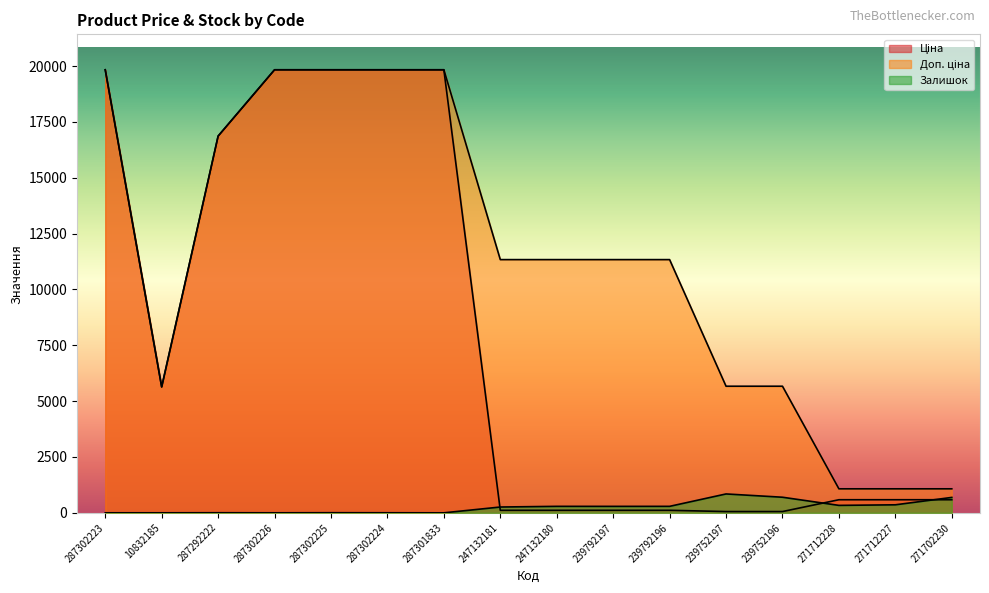

What are all the series names shown in the legend?

Ціна, Доп. ціна, Залишок